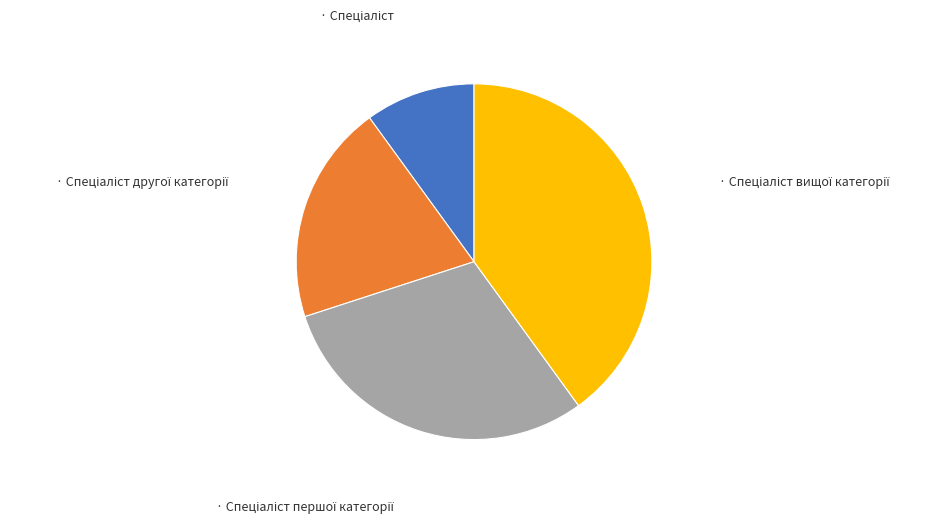

Is there any slice that represents more than half of the pie?

No